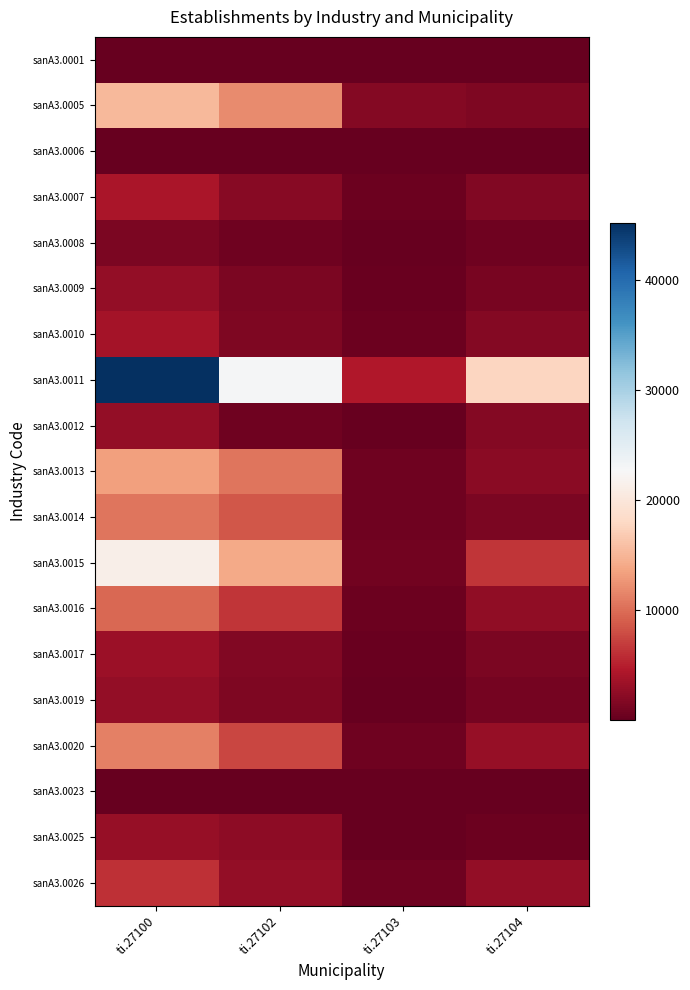

At which category does the chart reach its peak across all series?

ti.27100